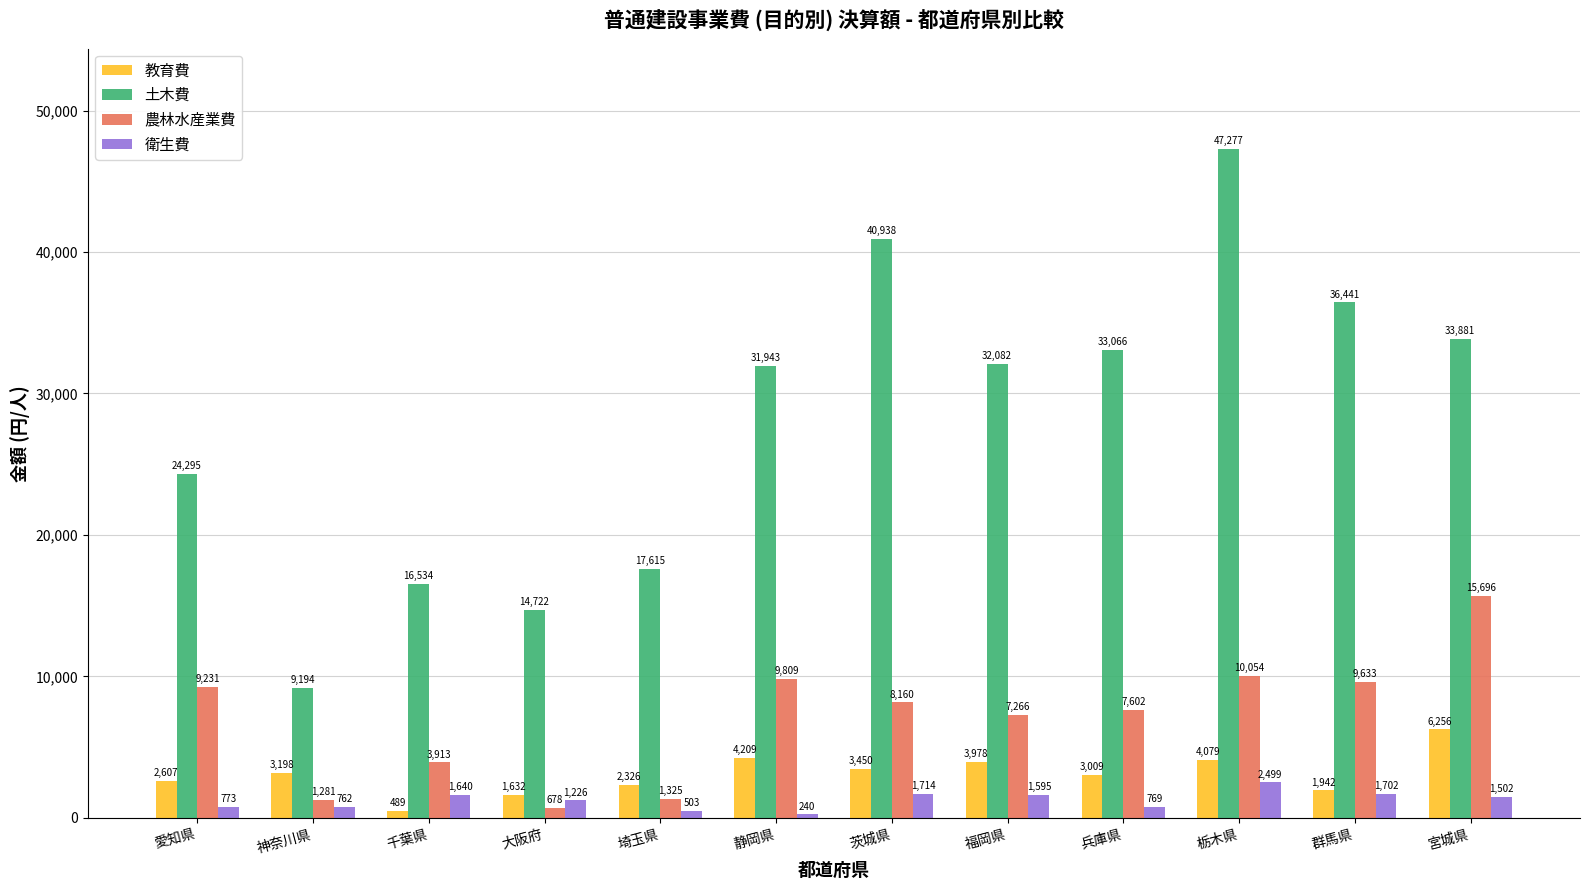

What is the sum of the 衛生費 values at 宮城県 and 大阪府?

2728